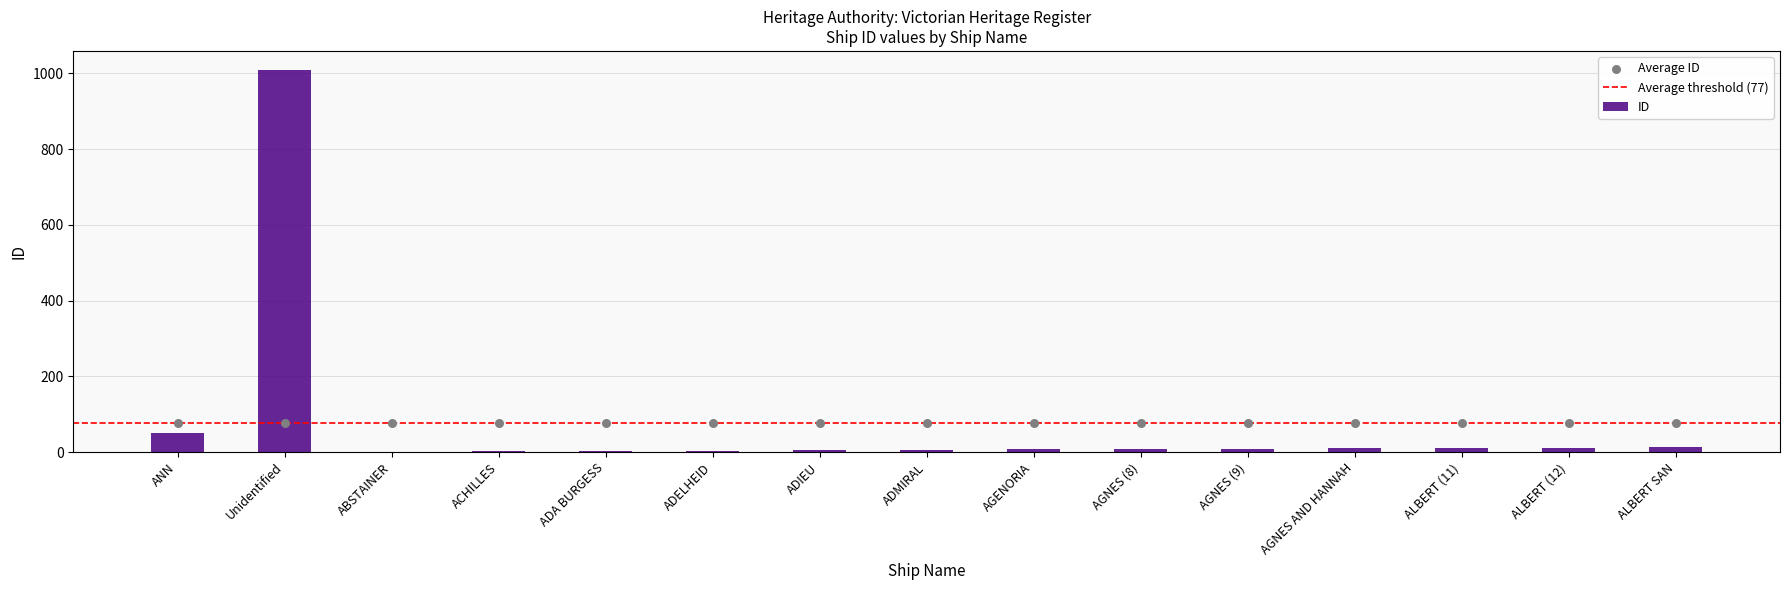

Approximately how many times larger is the value at ANN compared to ABSTAINER?

51.0